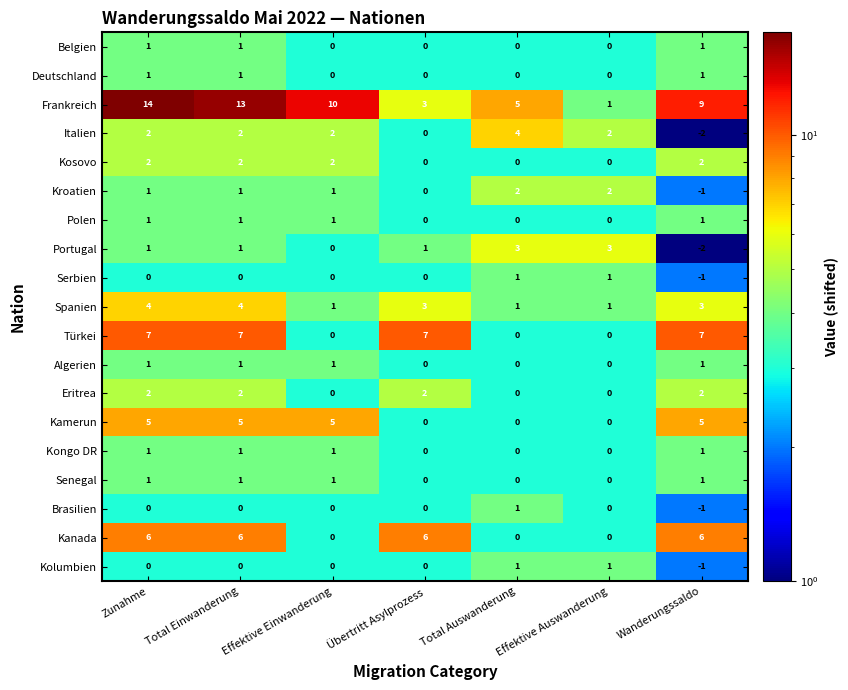

At which category is the sum across all series the highest?

Zunahme